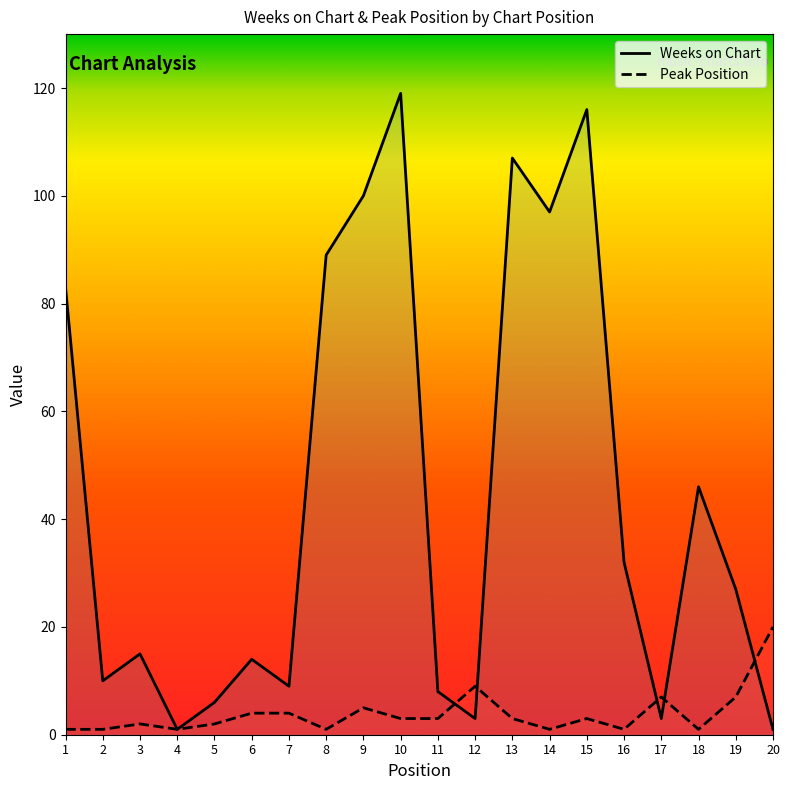

How many data points does each series have?

20